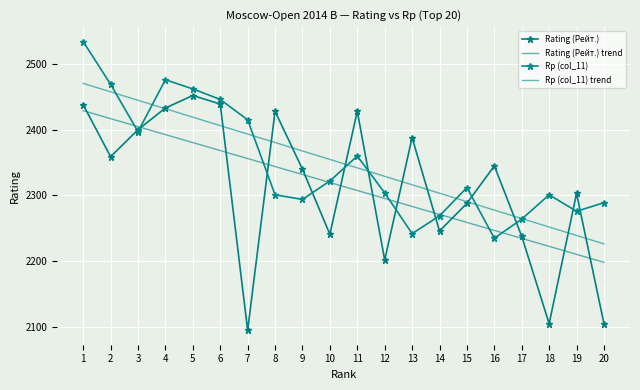

Where does the Rp (col_11) series first go above 2312?

1